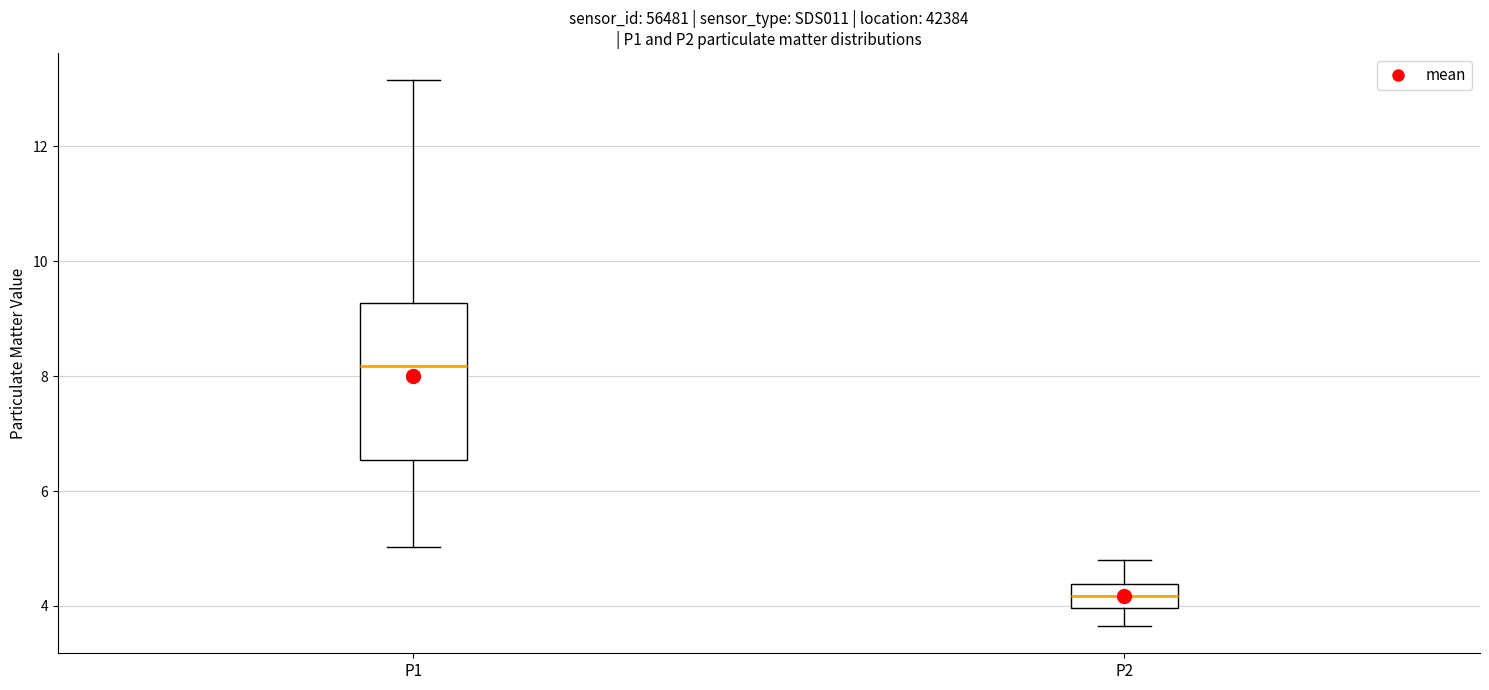

Reading left to right, transcribe this box plot: for each box, give where its median line is, the range the box spans, and where its two whiskers end, as read against the y-axis. The values are not printed on the chart, so give them approximately, as read against the axis.

P1: median 8.2, box 6.6 to 9.2, whiskers 5.0 to 13.2
P2: median 4.2, box 4.0 to 4.4, whiskers 3.6 to 4.8